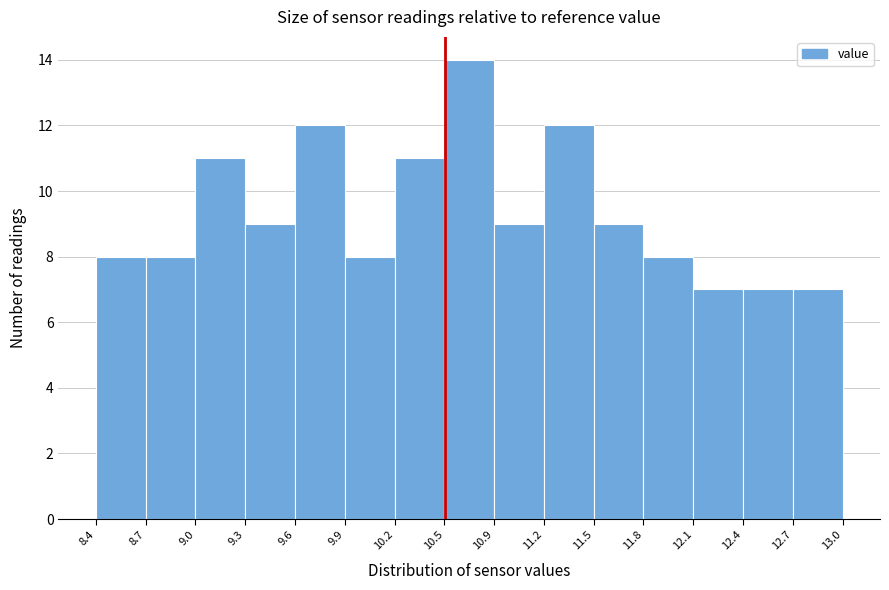

How tall is the bar that spans 9.6 to 9.9 on the x-axis? The values are not printed on the chart, so give them approximately, as read against the axis.

12